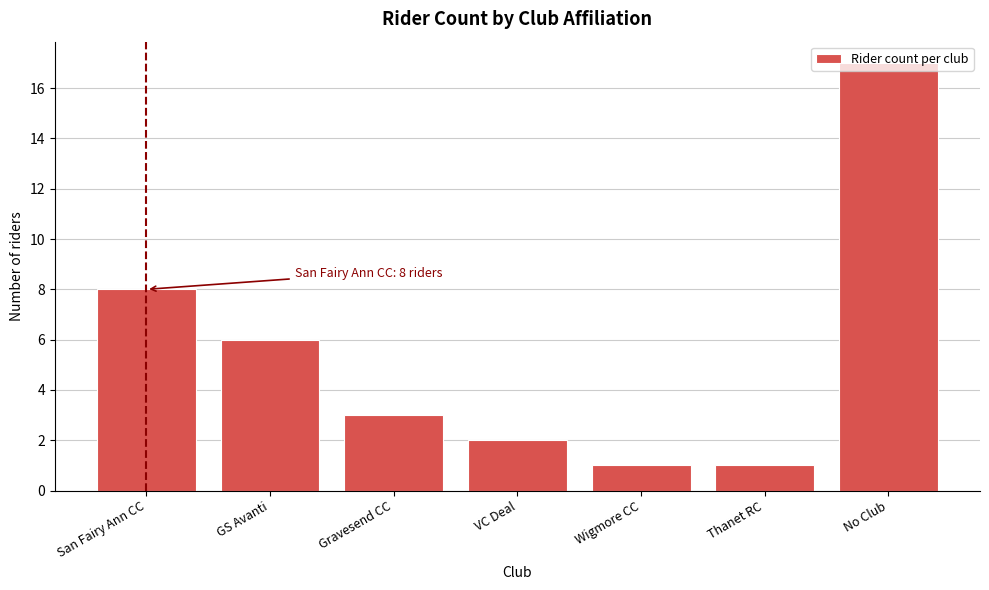

Approximately how many times larger is the value at GS Avanti compared to San Fairy Ann CC?

0.8